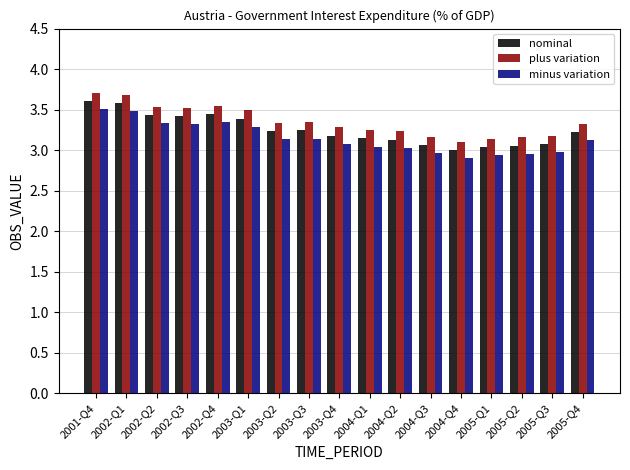

Is the value of nominal at 2003-Q1 greater than the value of minus variation at 2005-Q2?

Yes